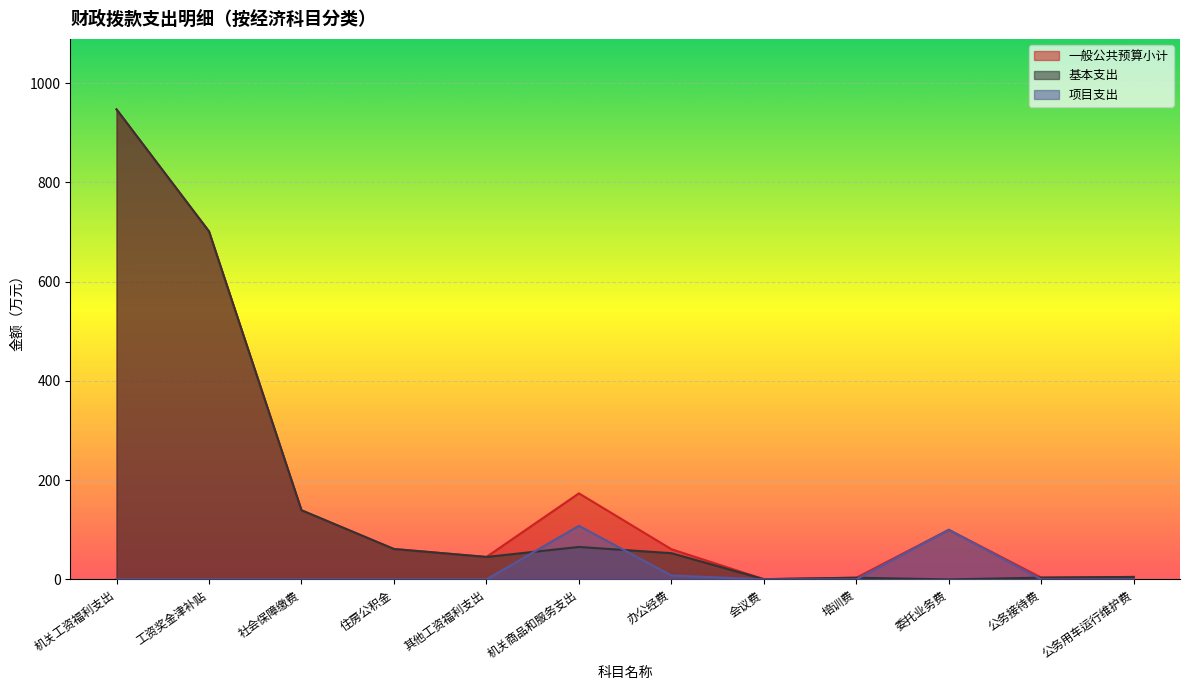

Reading left to right, transcribe all the data shown in this chart.

一般公共预算小计: 机关工资福利支出=946.9	工资奖金津补贴=701.1	社会保障缴费=139.3	住房公积金=61.2	其他工资福利支出=45.3	机关商品和服务支出=173.4	办公经费=60.9	会议费=0.5	培训费=3.4	委托业务费=100.0	公务接待费=3.6	公务用车运行维护费=5.0
基本支出: 机关工资福利支出=946.9	工资奖金津补贴=701.1	社会保障缴费=139.3	住房公积金=61.2	其他工资福利支出=45.3	机关商品和服务支出=65.4	办公经费=52.9	会议费=0.5	培训费=3.4	委托业务费=0.0	公务接待费=3.6	公务用车运行维护费=5.0
项目支出: 机关工资福利支出=0.0	工资奖金津补贴=0.0	社会保障缴费=0.0	住房公积金=0.0	其他工资福利支出=0.0	机关商品和服务支出=108.0	办公经费=8.0	会议费=0.0	培训费=0.0	委托业务费=100.0	公务接待费=0.0	公务用车运行维护费=0.0